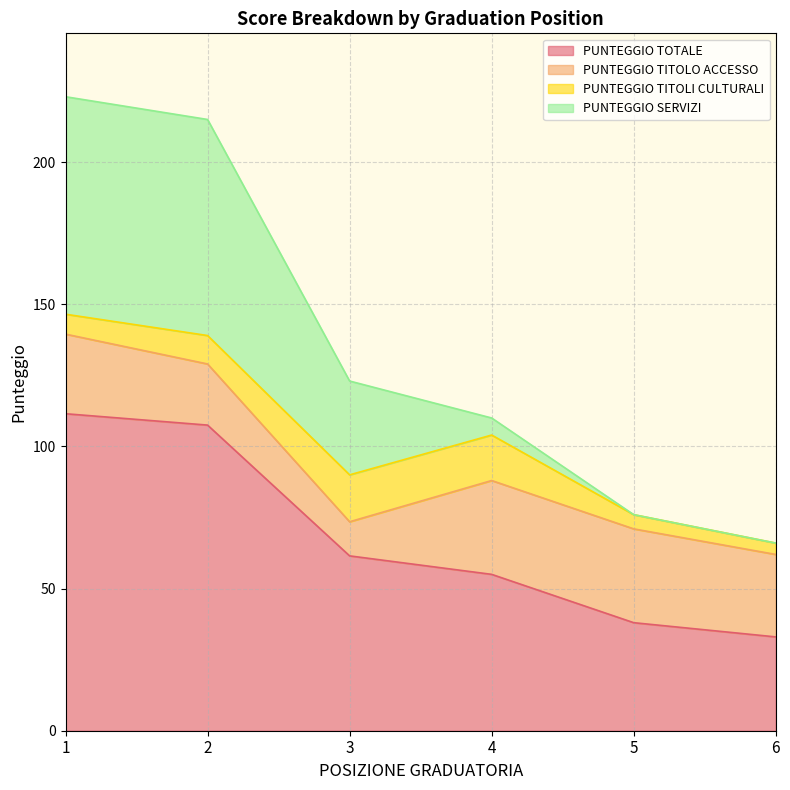

How many lines are shown in the chart?

4